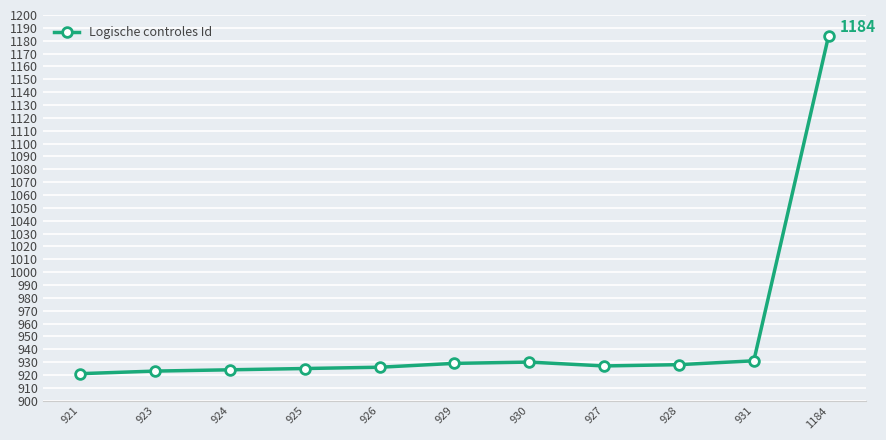

How many values are below 927?

5